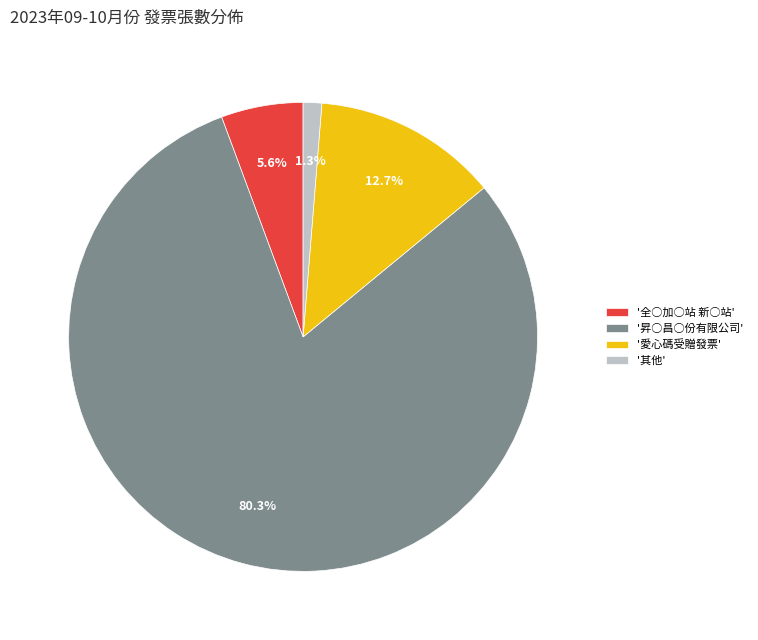

Is there any slice that represents more than half of the pie?

Yes